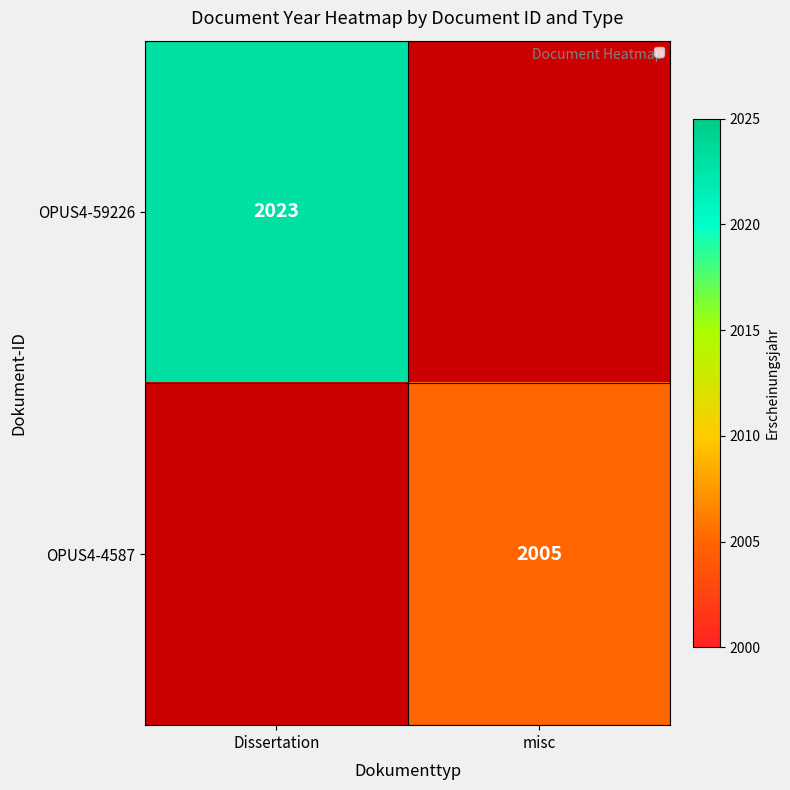

Is it true that OPUS4-59226 equals 3035 at Dissertation?

False